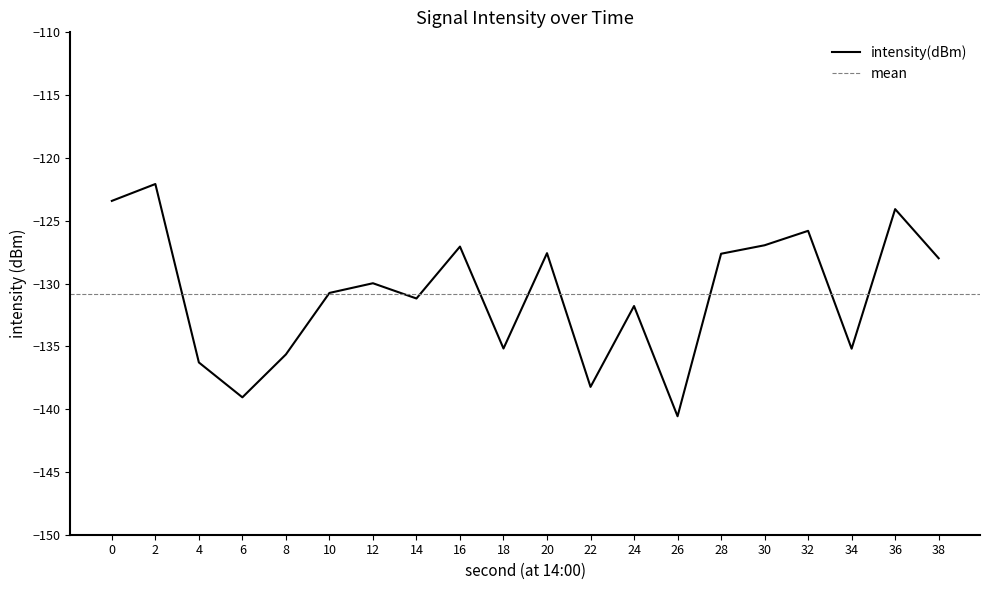

Is it true that the value at 24 is -131.8?

True